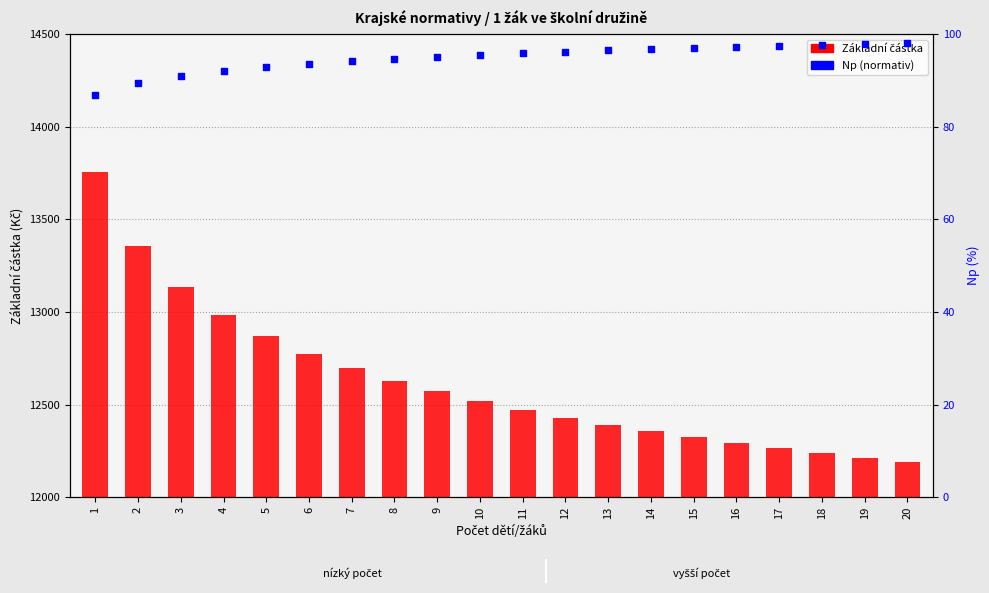

Which series has the largest total across all categories?

Základní částka